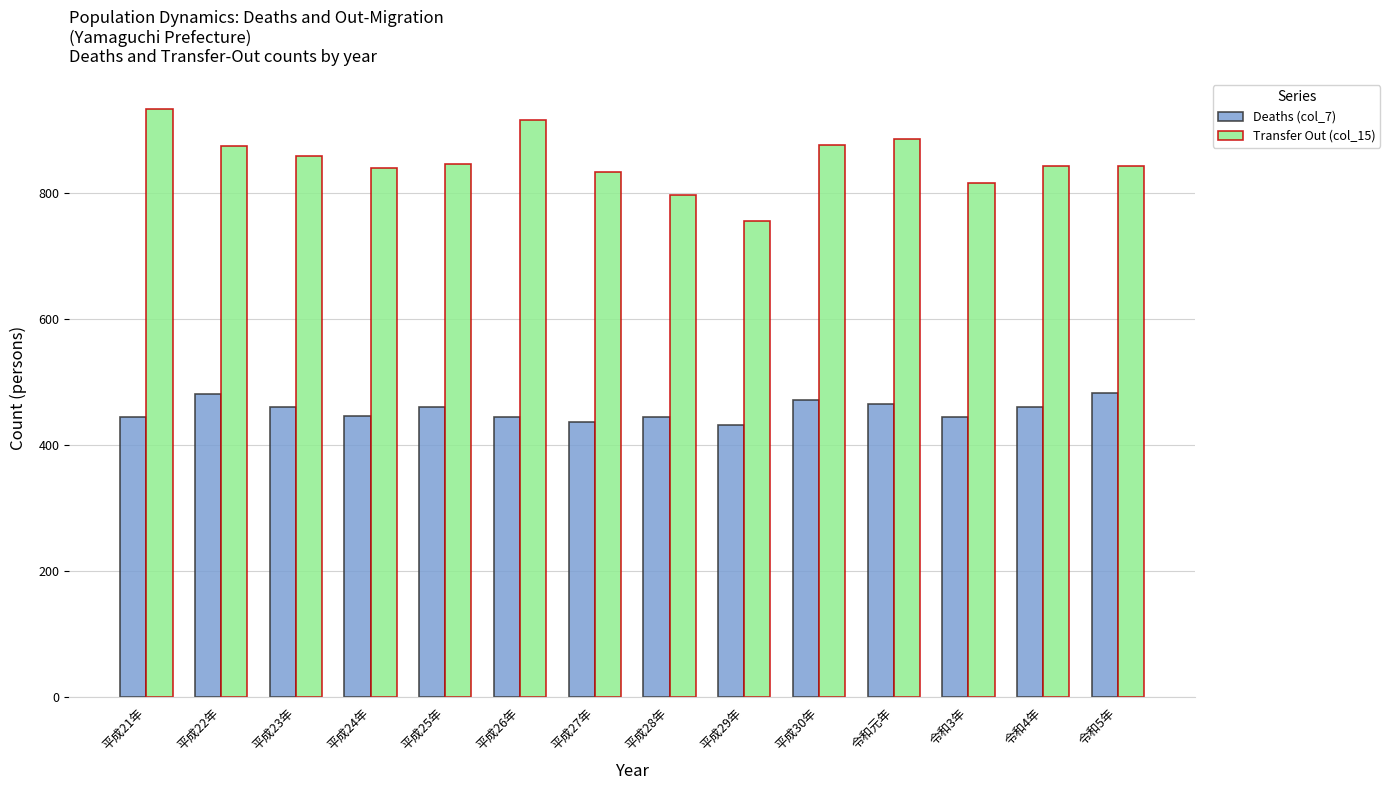

Which series has the largest range (max minus min)?

Transfer Out (col_15)